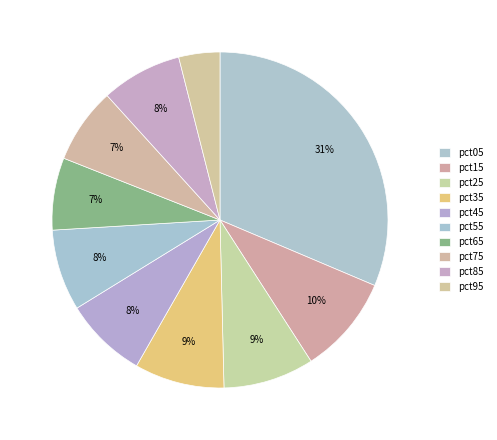

How many segments does this pie chart have?

10